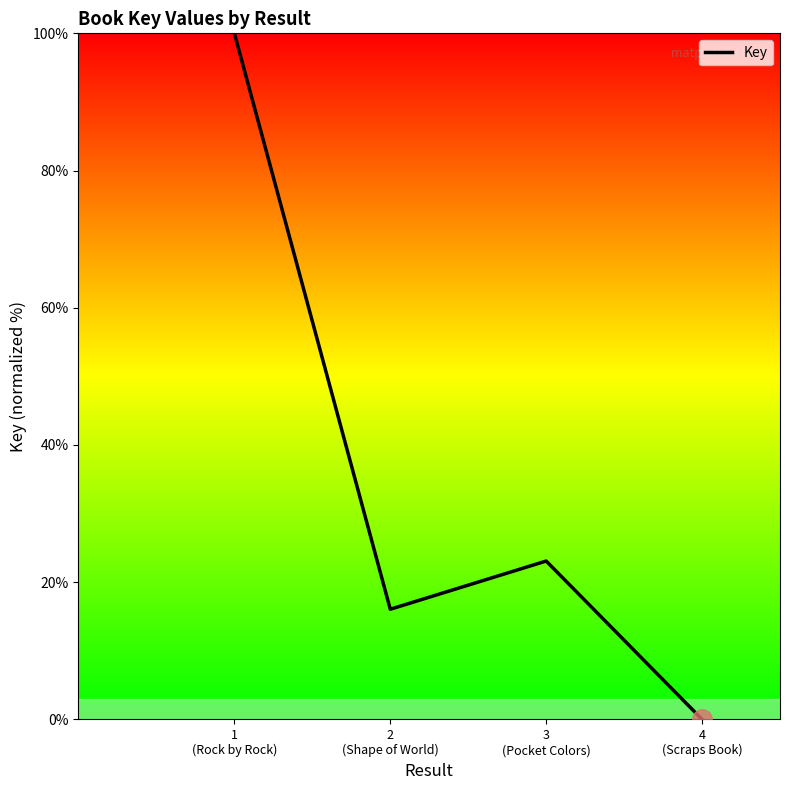

At which label is the value closest to 50?

3
(Pocket Colors)